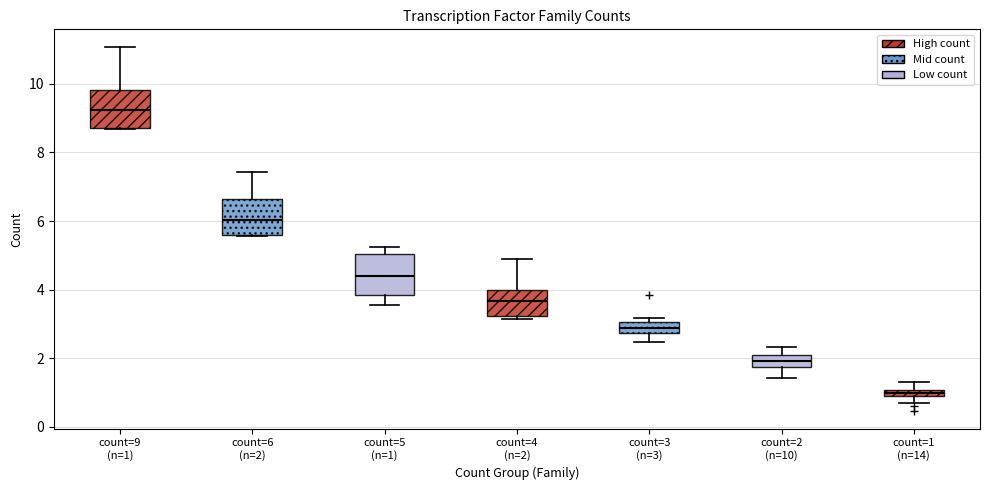

Which box's median line is the highest?

count=9 (n=1)